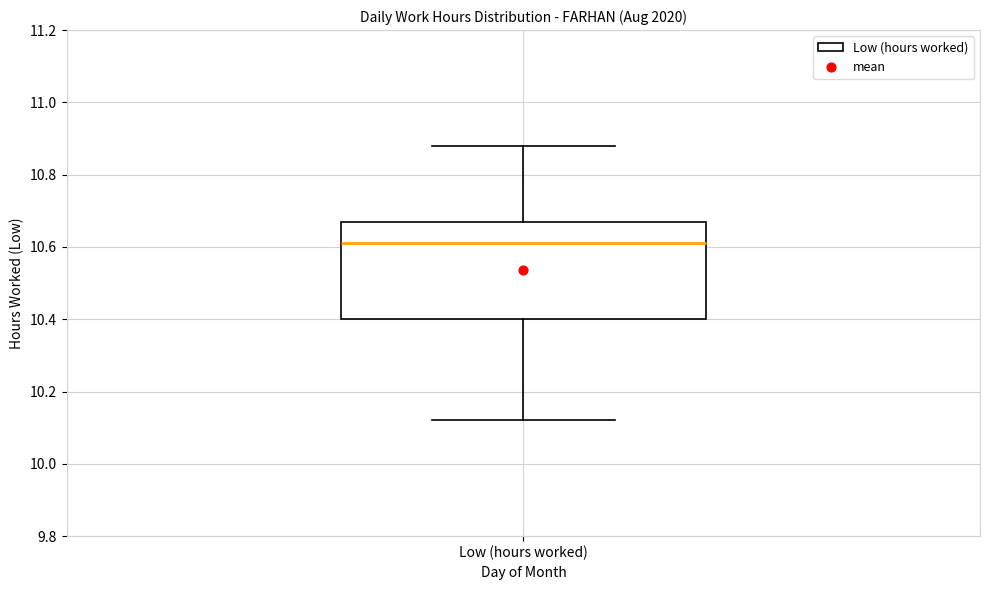

Where is the upper edge of the box for Low (hours worked) on the y-axis? The values are not printed on the chart, so give them approximately, as read against the axis.

10.68